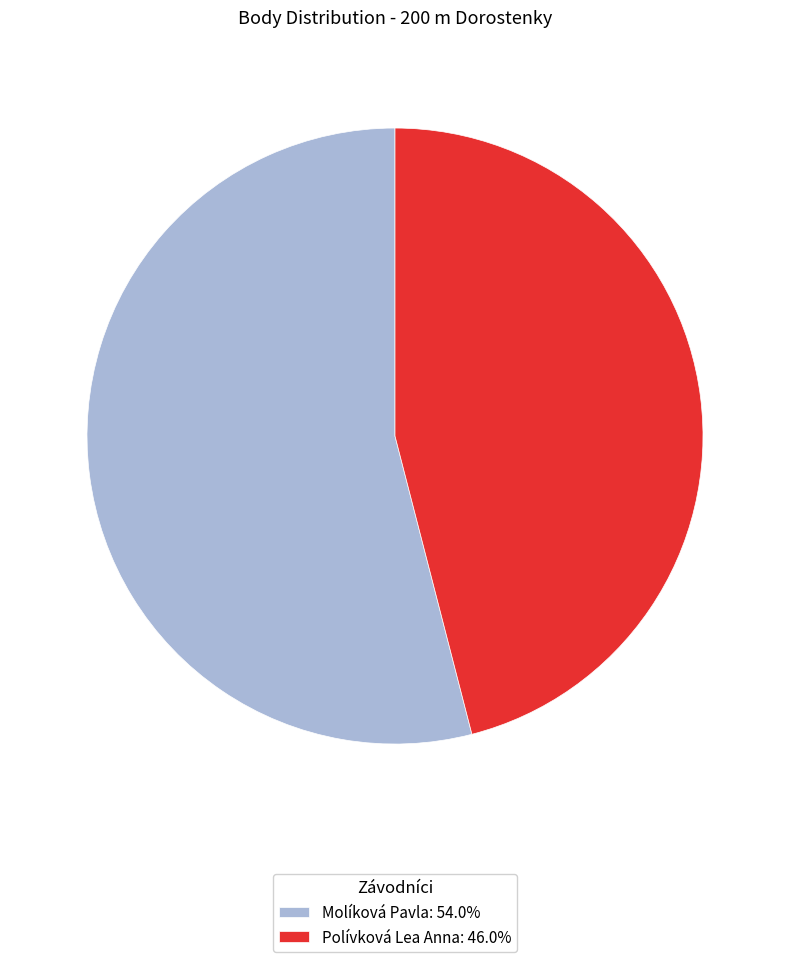

True or false: Molíková Pavla accounts for 54% of the total.

True